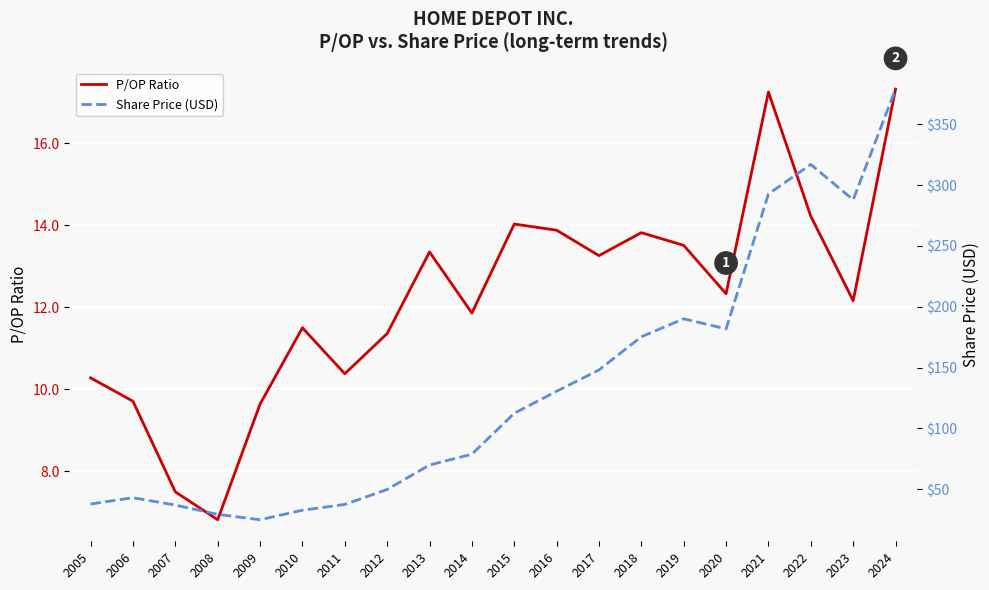

At which category is the sum across all series the highest?

2024